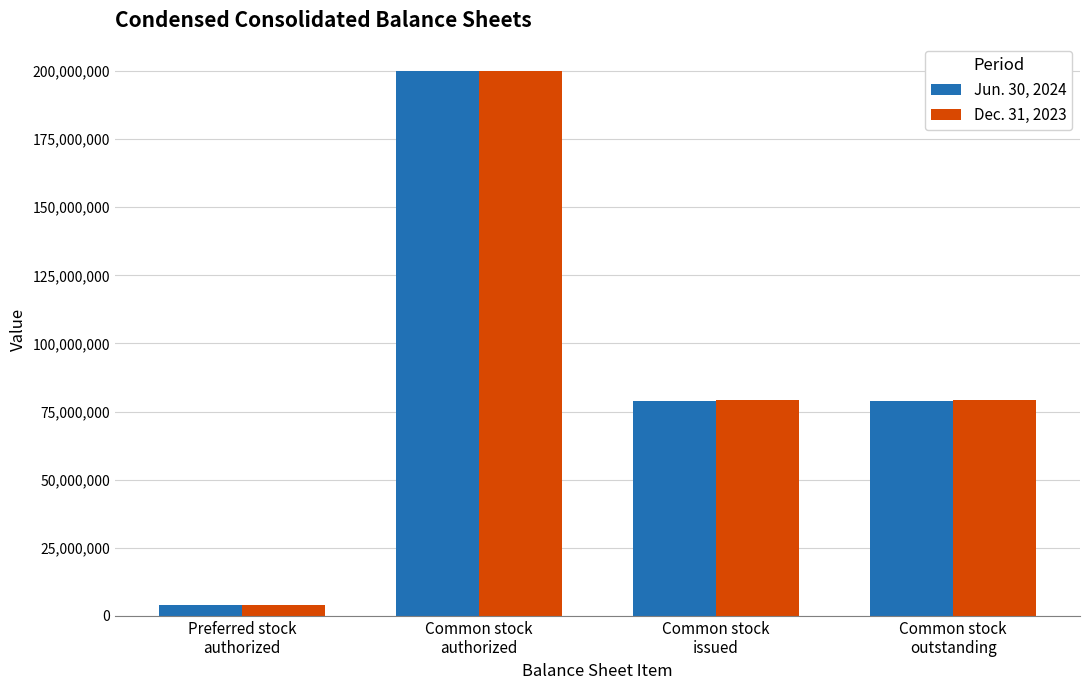

The Dec. 31, 2023 series shows 23071449 at Common stock
issued. True or false?

False